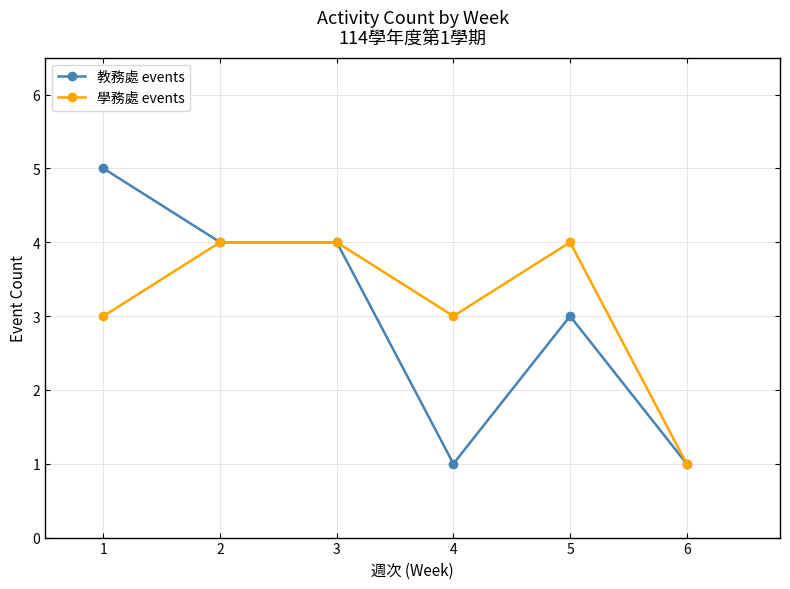

What is the smallest value displayed?

1